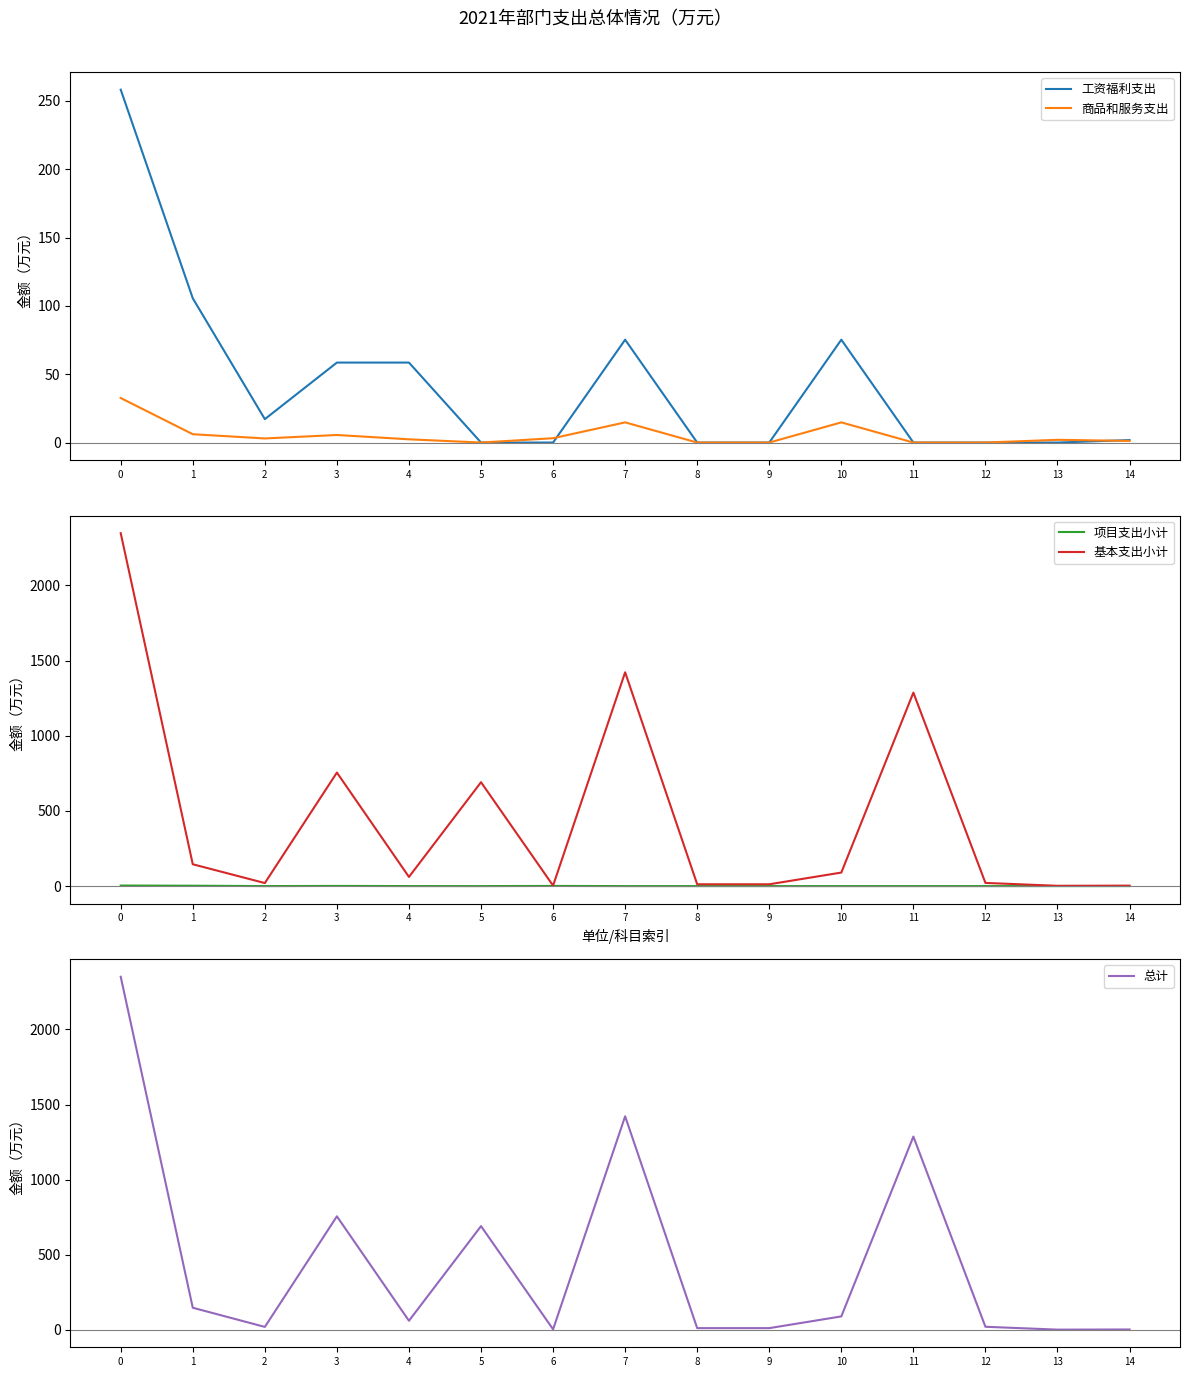

Where is 项目支出小计 nearest to the value 1?

6